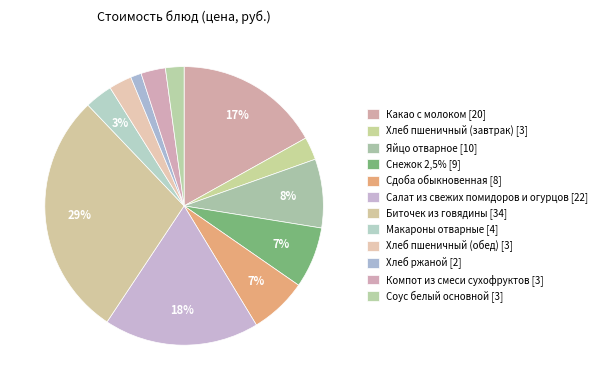

Which has a higher value, Сдоба обыкновенная or Хлеб пшеничный (обед)?

Сдоба обыкновенная